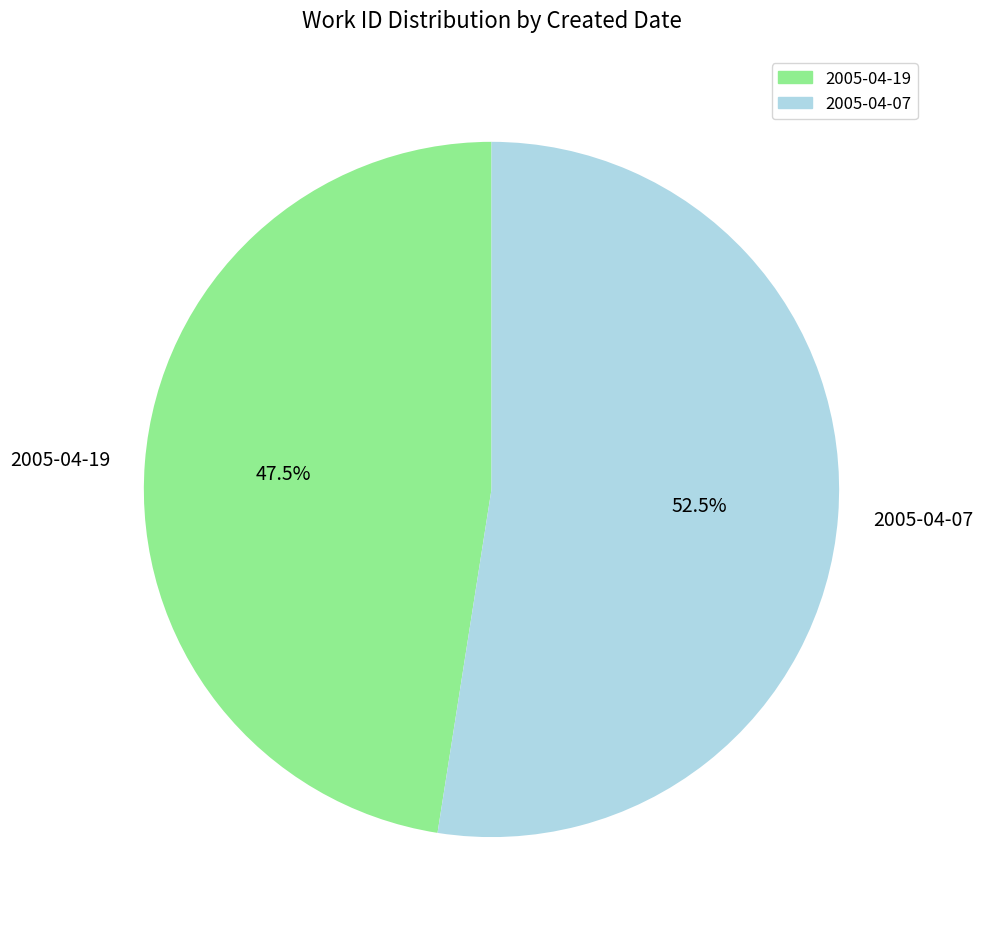

Does 2005-04-07 account for over 50% of the chart?

Yes